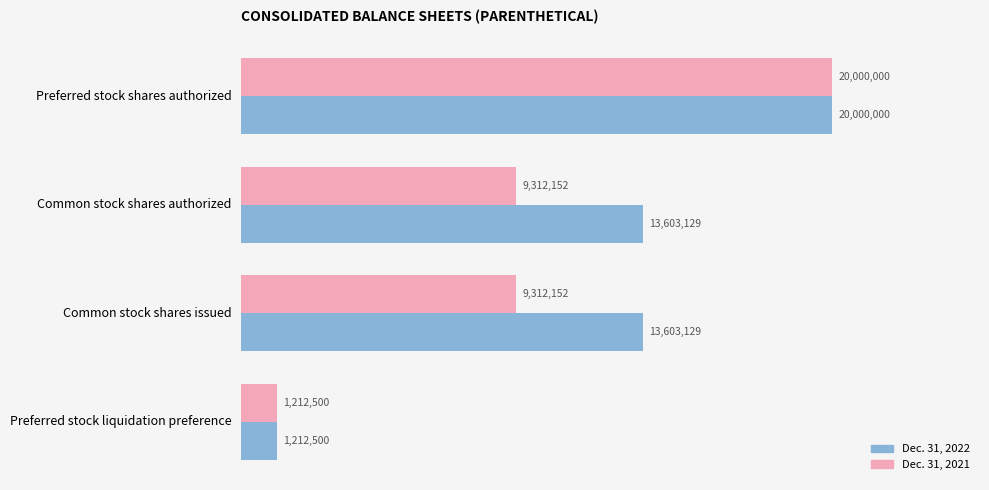

Reading left to right, transcribe all the data shown in this chart.

Dec. 31, 2022: 20000000	13603129	13603129	1212500
Dec. 31, 2021: 20000000	9312152	9312152	1212500